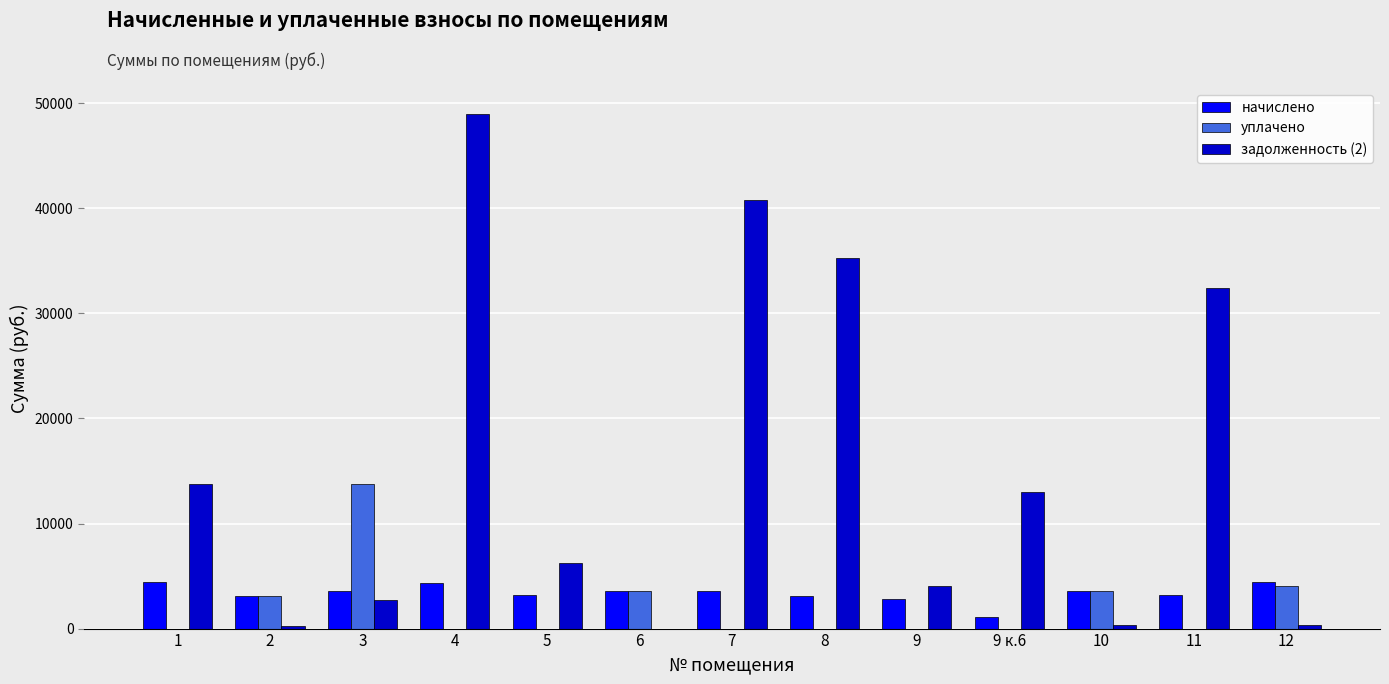

How many values in задолженность (2) are above zero?

12